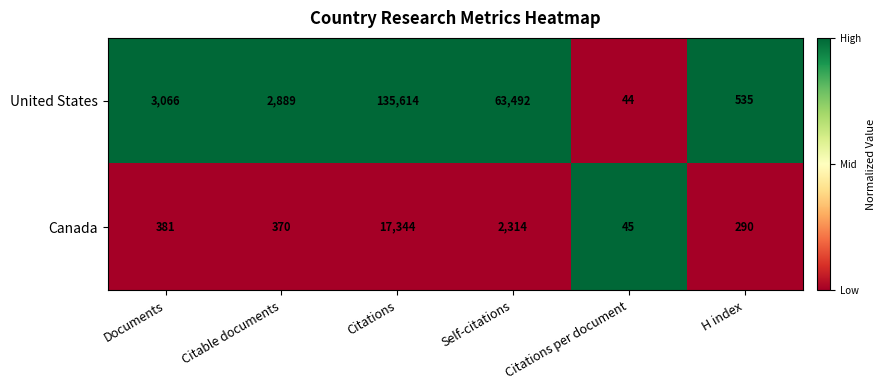

Reading left to right, transcribe all the data shown in this chart.

United States: Documents=3066	Citable documents=2889	Citations=135614	Self-citations=63492	Citations per document=44	H index=535
Canada: Documents=381	Citable documents=370	Citations=17344	Self-citations=2314	Citations per document=45	H index=290